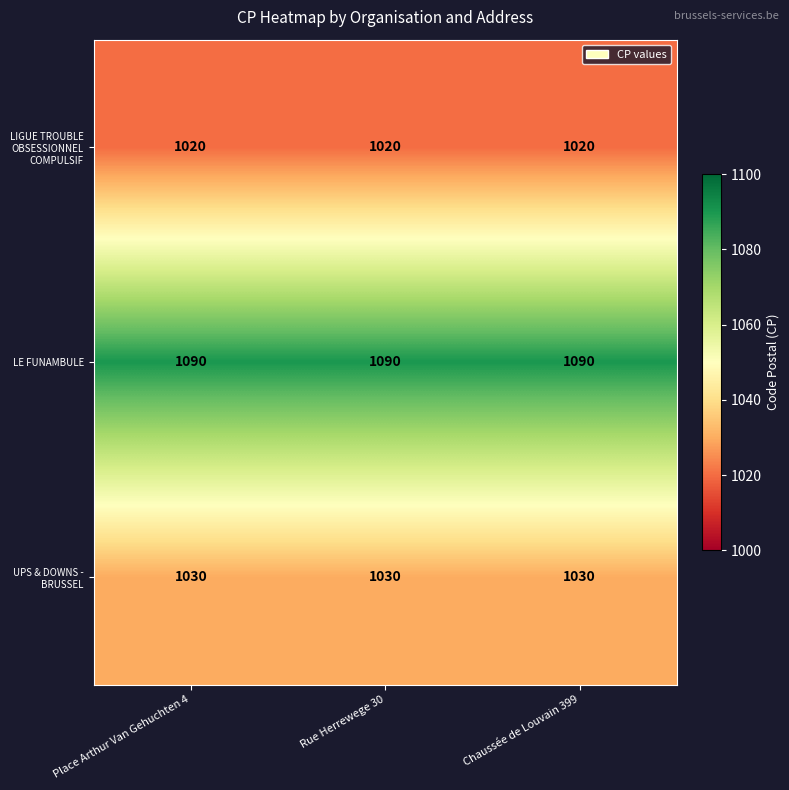

What is the total value across all series at Rue Herrewege 30?

3140